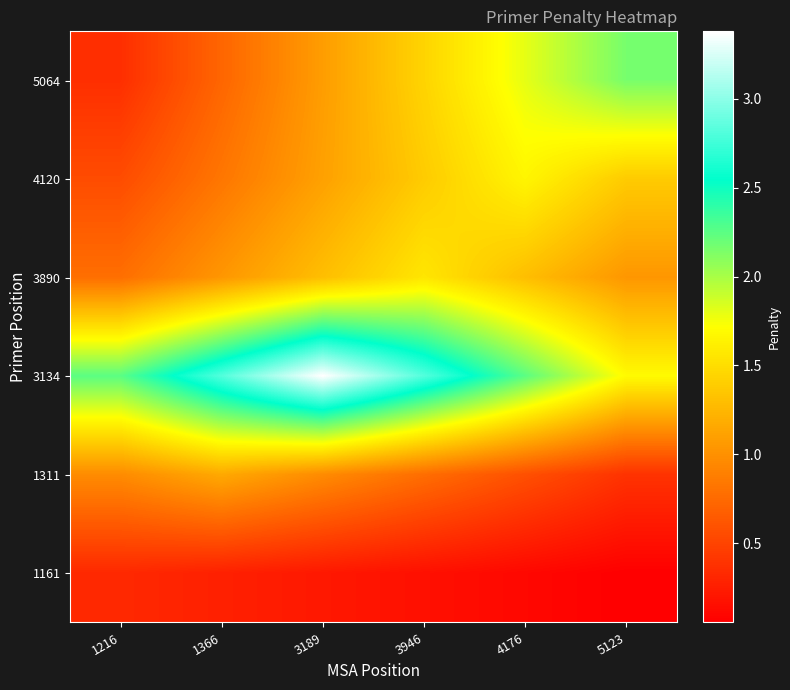

At 5123, list the series in order from smallest to largest.

1161, 1311, 3890, 4120, 3134, 5064